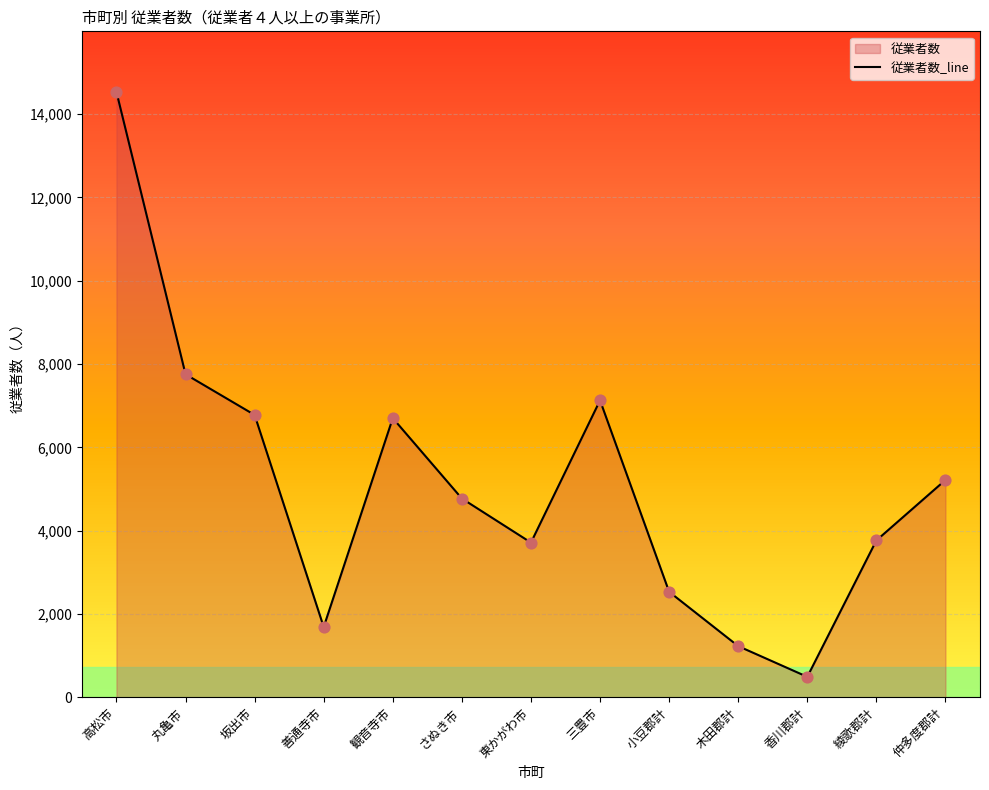

What is the ratio of the value at 高松市 to the value at さぬき市?

3.0